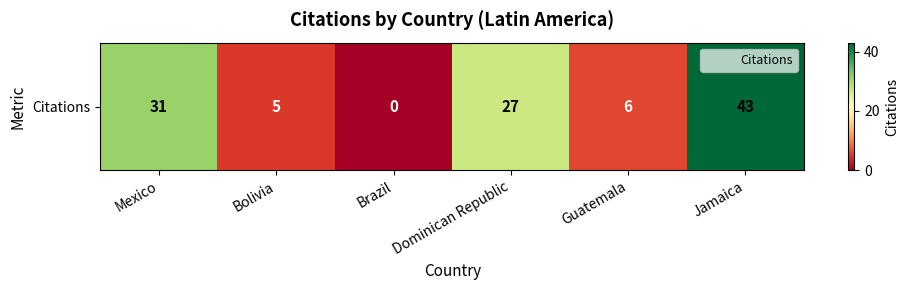

True or false: the data shows 0 at Brazil.

True